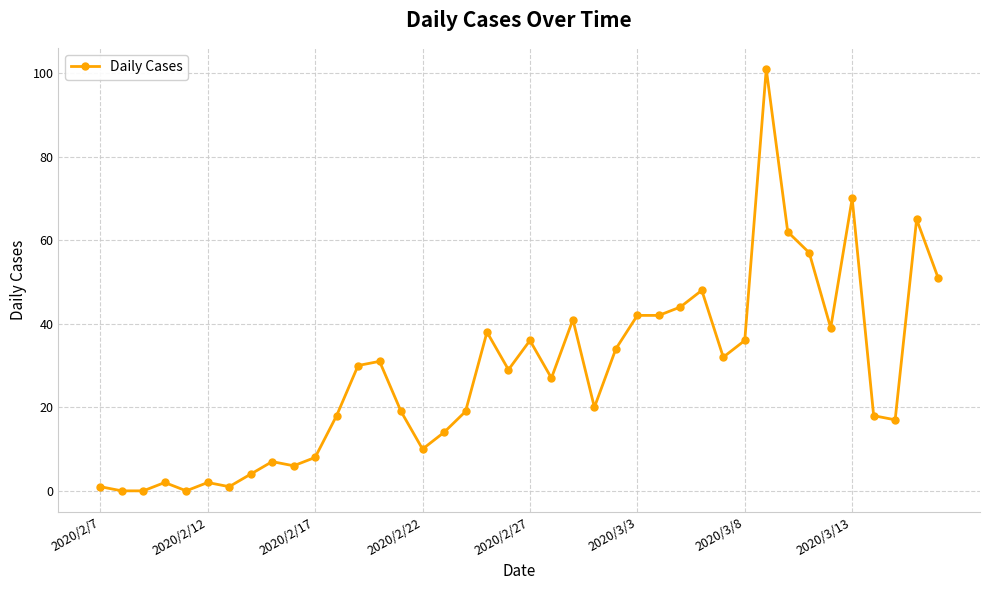

True or false: the data has more than 1 interior local peaks.

True